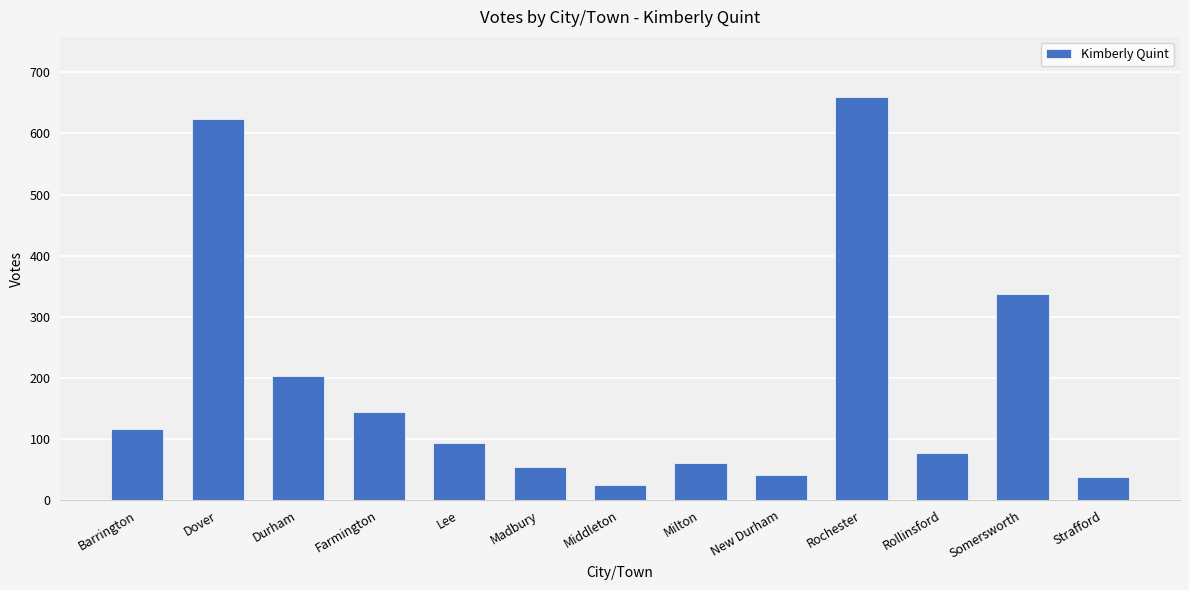

True or false: the data shows 77 at Farmington.

False